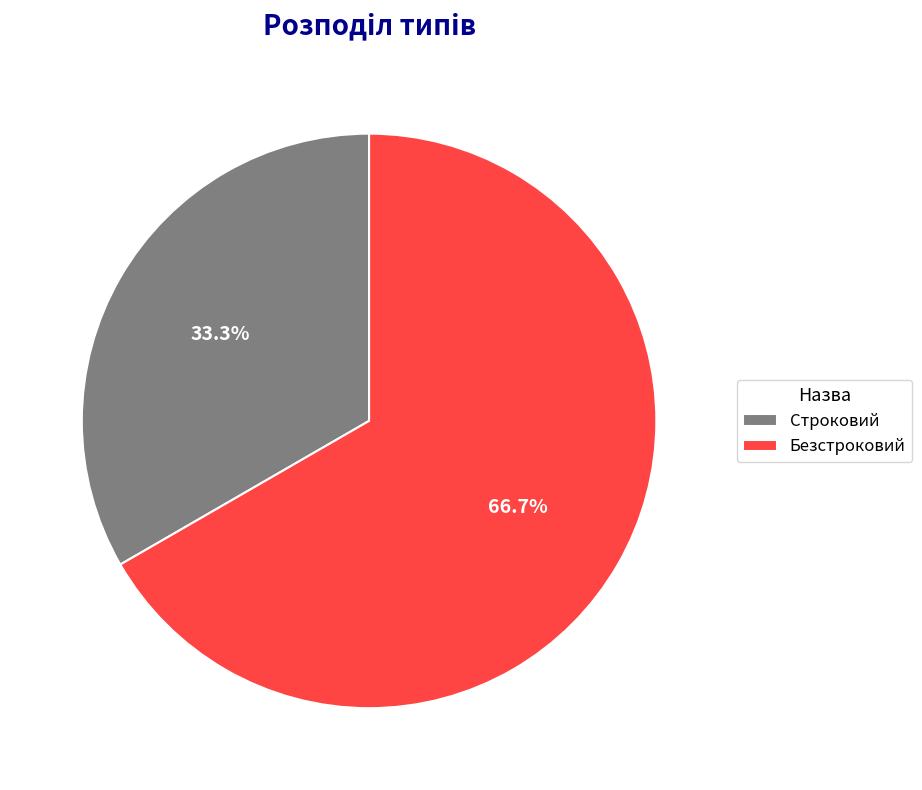

To the nearest percent, what is the difference between the largest and smallest slice percentages?

33%